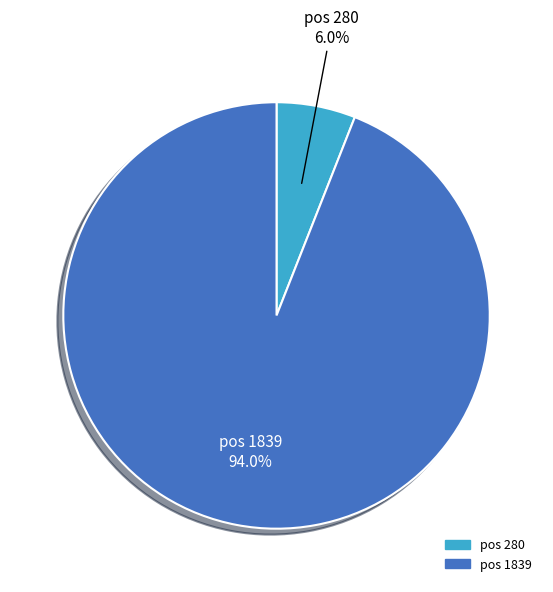

Which category accounts for the majority?

pos 1839